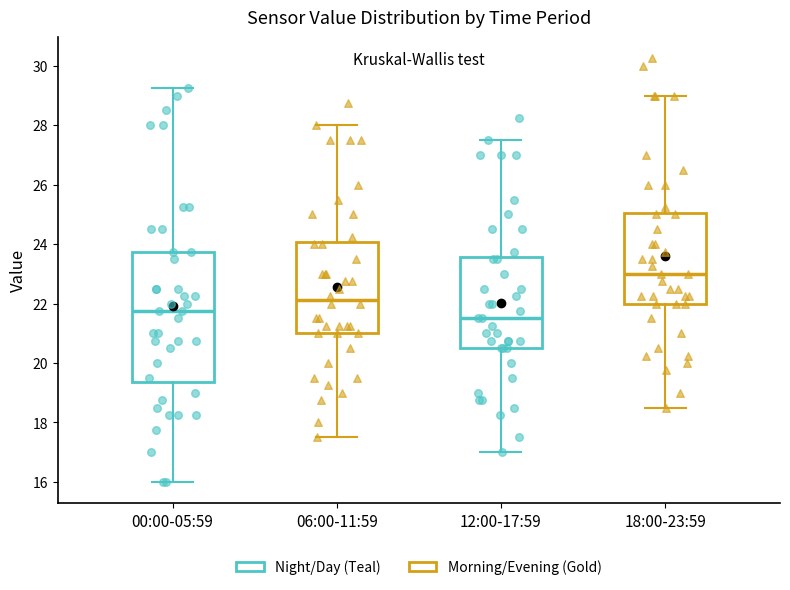

Which box is the tallest, from its lower edge to its upper edge?

00:00-05:59